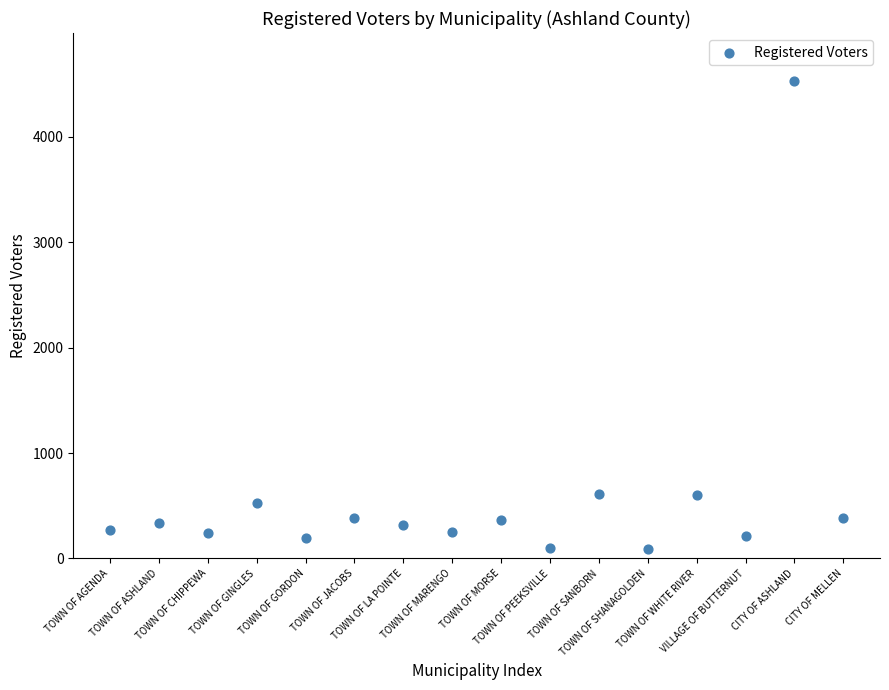

What is the range of Y values (max minus min)?

4443